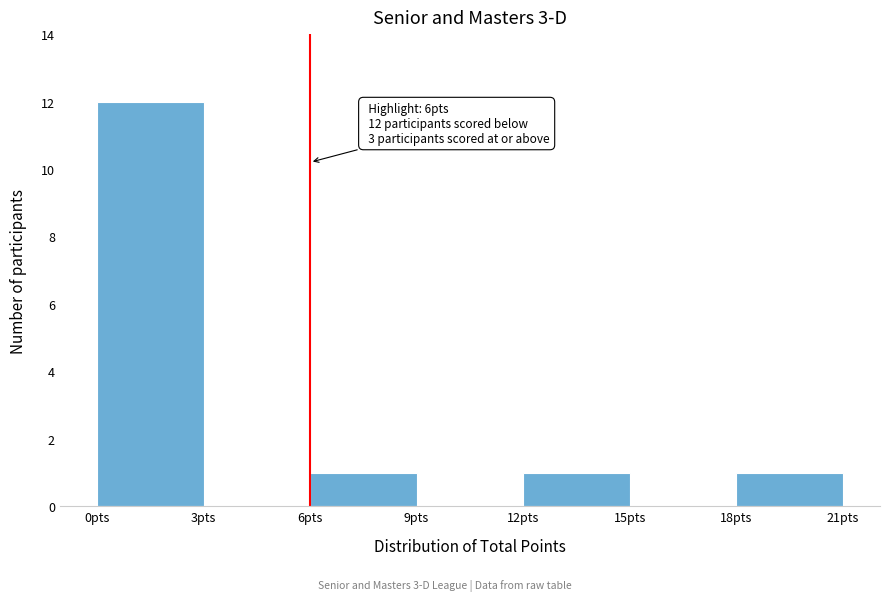

Which range on the x-axis has the tallest bar?

0 to 3